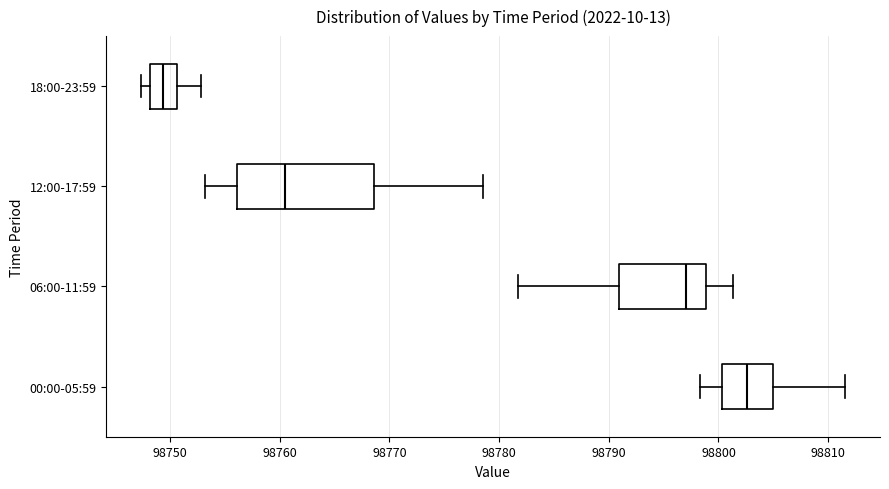

Reading bottom to top, transcribe this box plot: for each box, give where its median line is, the range the box spans, and where its two whiskers end, as read against the x-axis. The values are not printed on the chart, so give them approximately, as read against the axis.

00:00-05:59: median 98803, box 98800 to 98805, whiskers 98798 to 98812
06:00-11:59: median 98797, box 98791 to 98799, whiskers 98782 to 98801
12:00-17:59: median 98761, box 98756 to 98769, whiskers 98753 to 98779
18:00-23:59: median 98749, box 98748 to 98751, whiskers 98747 to 98753